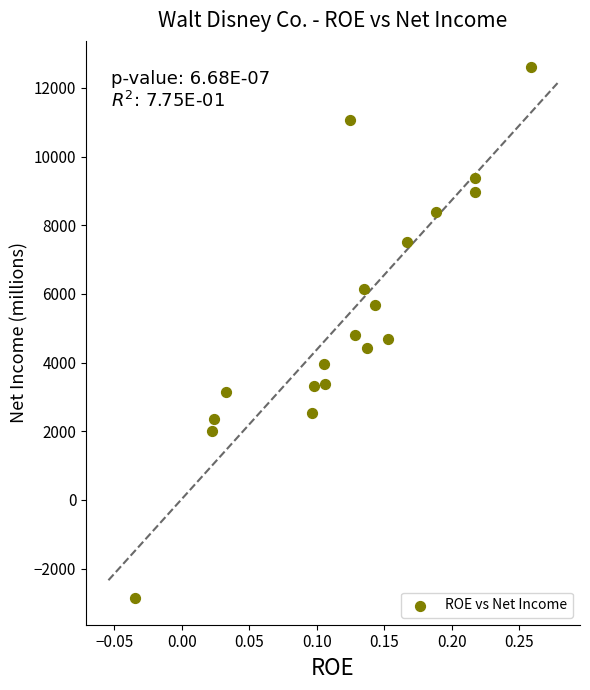

What is the range of Y values (max minus min)?

15462